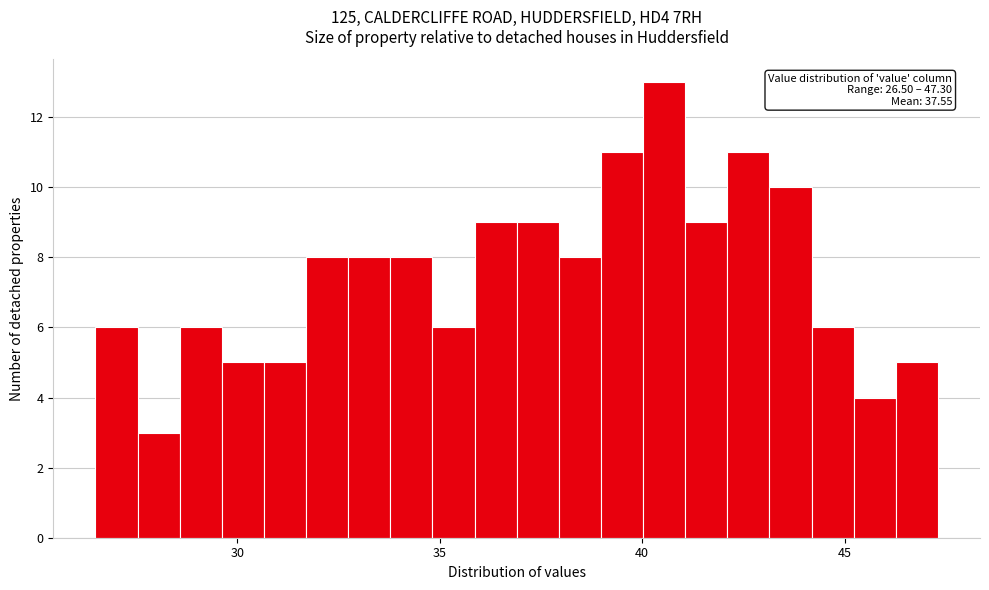

Around what value on the x-axis is the tallest bar? Give the approximate position of its centre, as read against the axis.

40.5